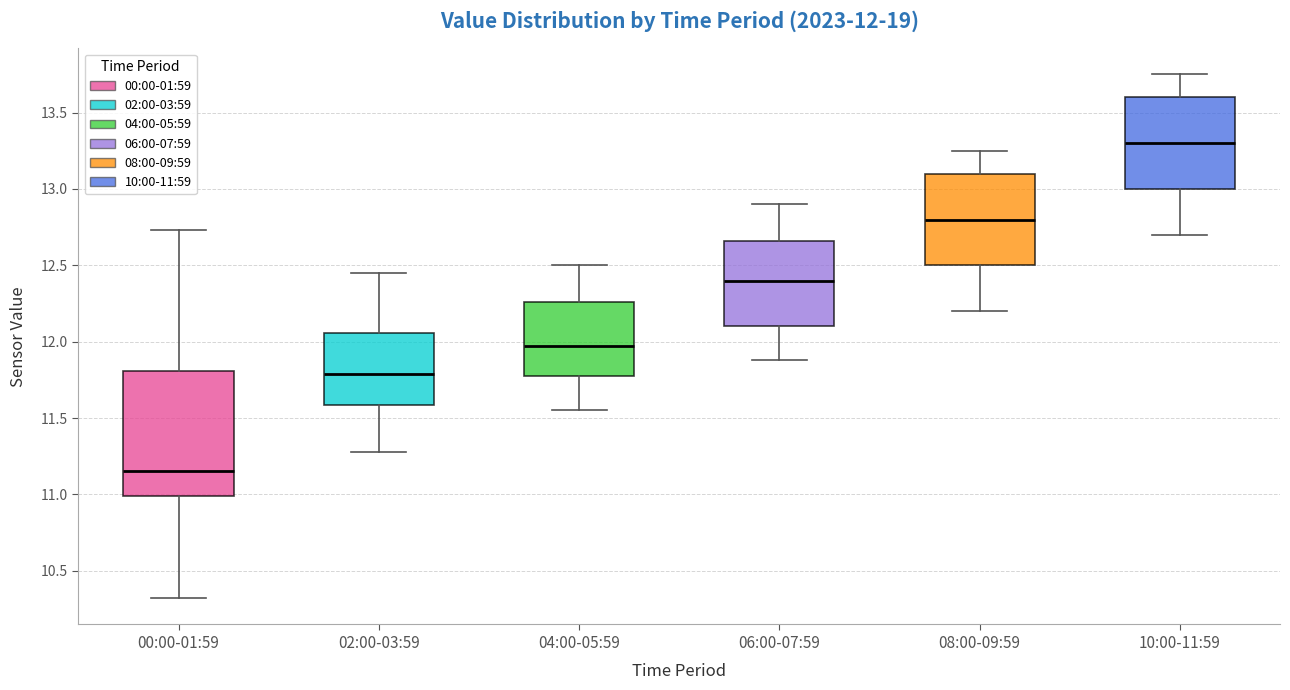

Which box has the lowest median line?

00:00-01:59